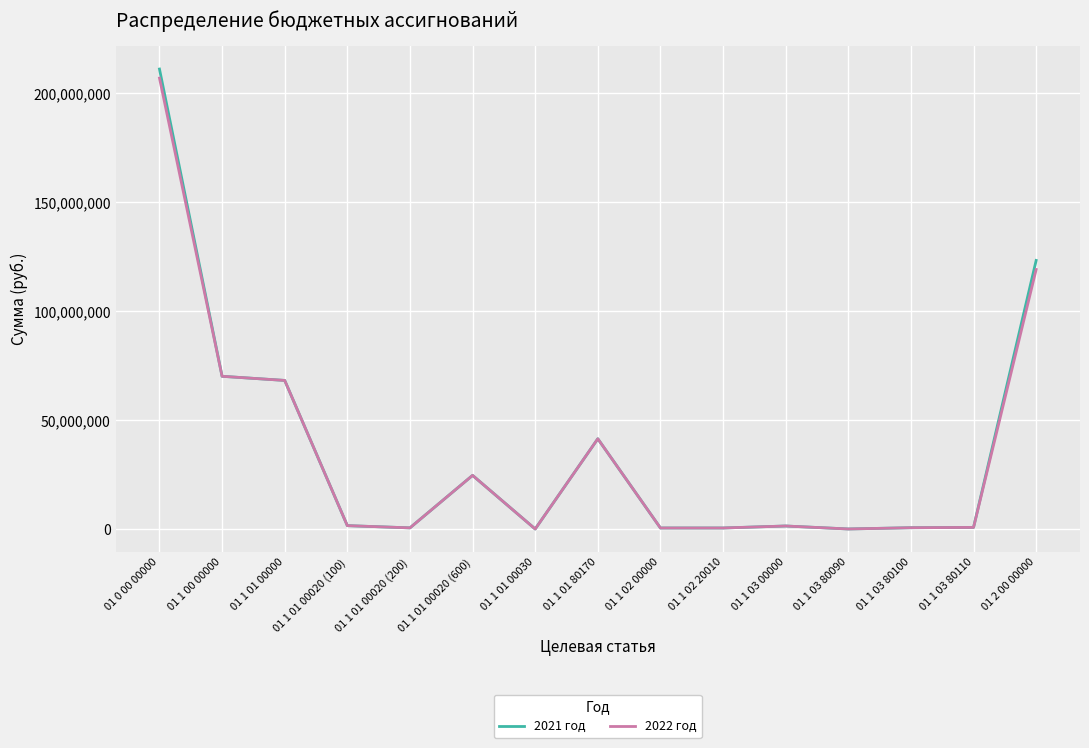

At which category does the chart reach its peak across all series?

01 0 00 00000